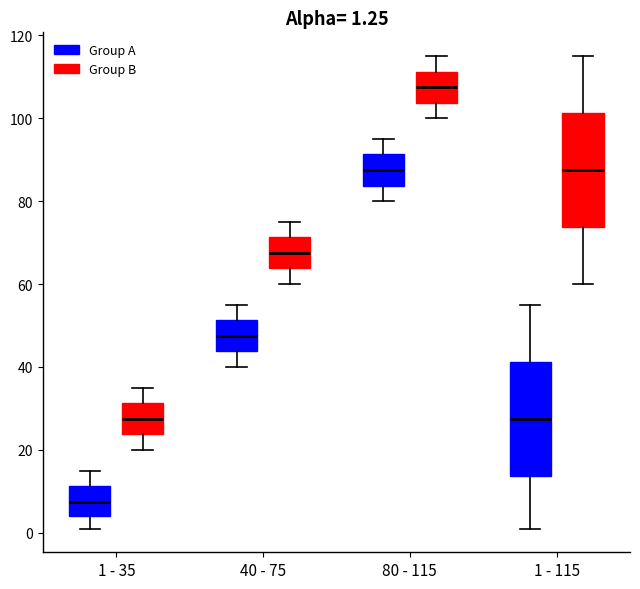

Which box has the lowest median line?

1 - 35 (Group A)